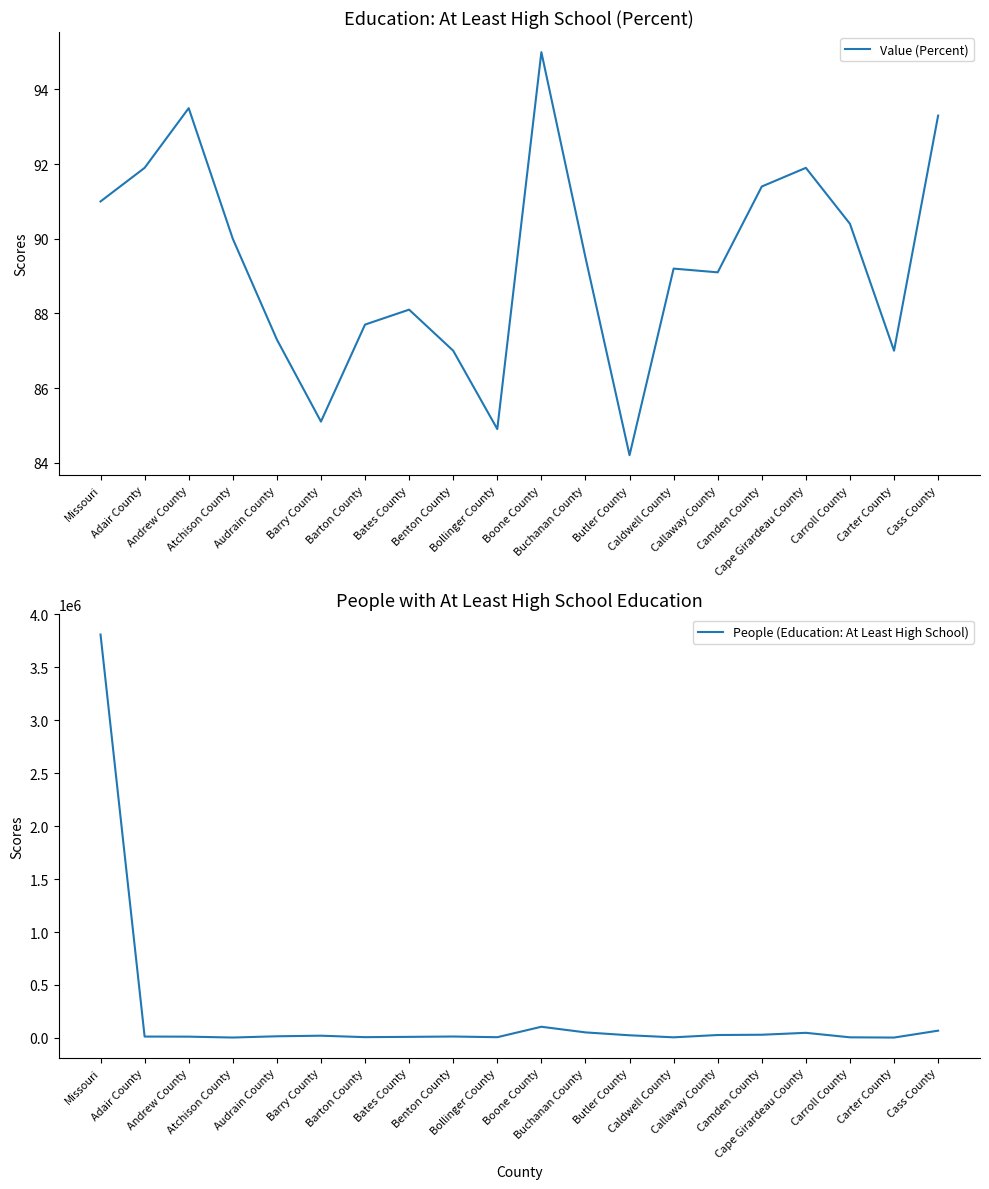

What is the greatest value displayed?

3810280.0